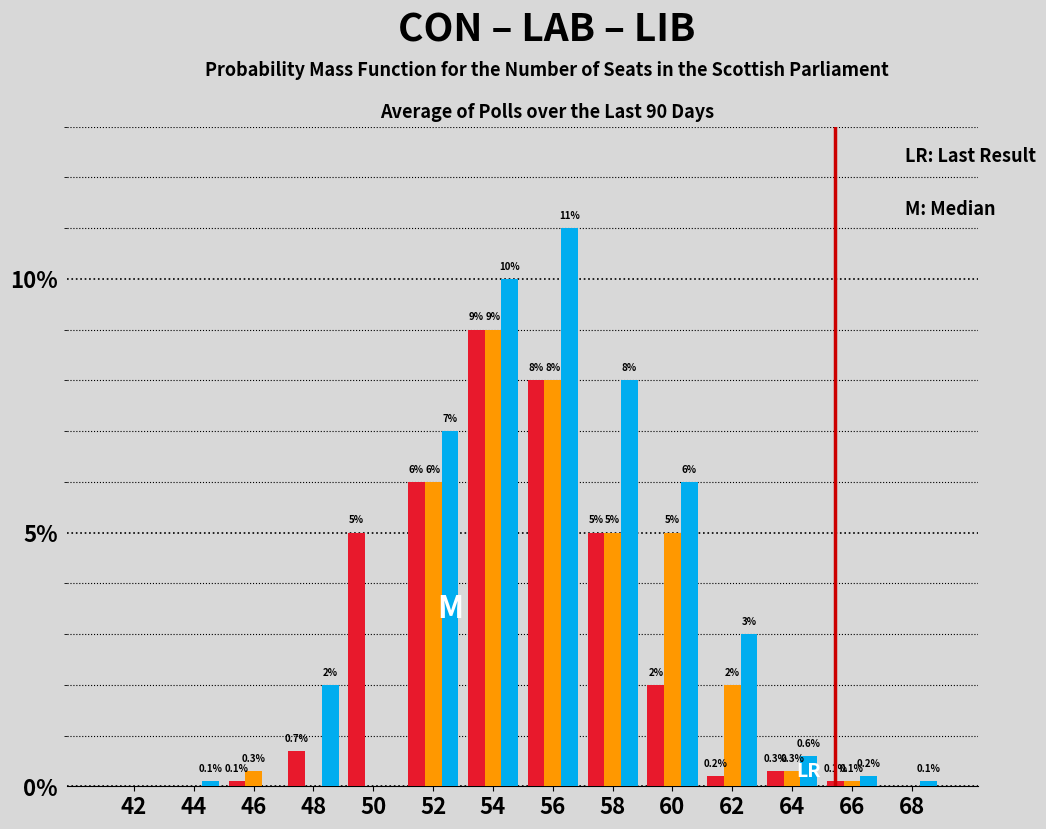

Reading left to right, extract all data points from this chart.

CON: 42=0.0	44=0.0	46=0.1	48=0.7	50=5.0	52=6.0	54=9.0	56=8.0	58=5.0	60=2.0	62=0.2	64=0.3	66=0.1	68=0.0
LAB: 42=0.0	44=0.0	46=0.3	48=0.0	50=0.0	52=6.0	54=9.0	56=8.0	58=5.0	60=5.0	62=2.0	64=0.3	66=0.1	68=0.0
LIB: 42=0.0	44=0.1	46=0.0	48=2.0	50=0.0	52=7.0	54=10.0	56=11.0	58=8.0	60=6.0	62=3.0	64=0.6	66=0.2	68=0.1